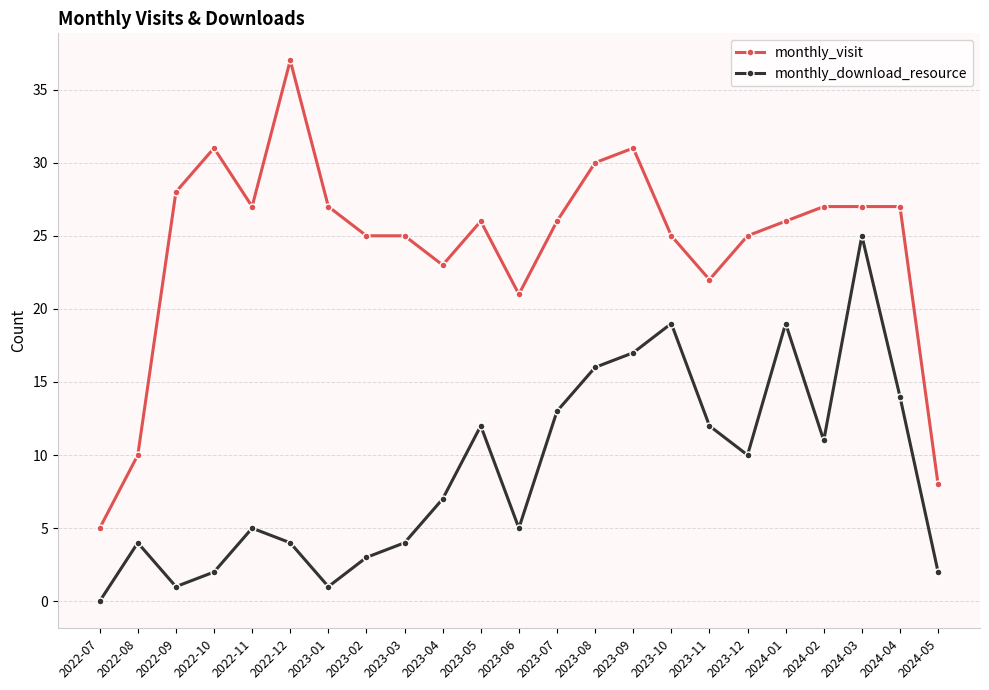

True or false: monthly_download_resource and monthly_visit cross at least once.

False